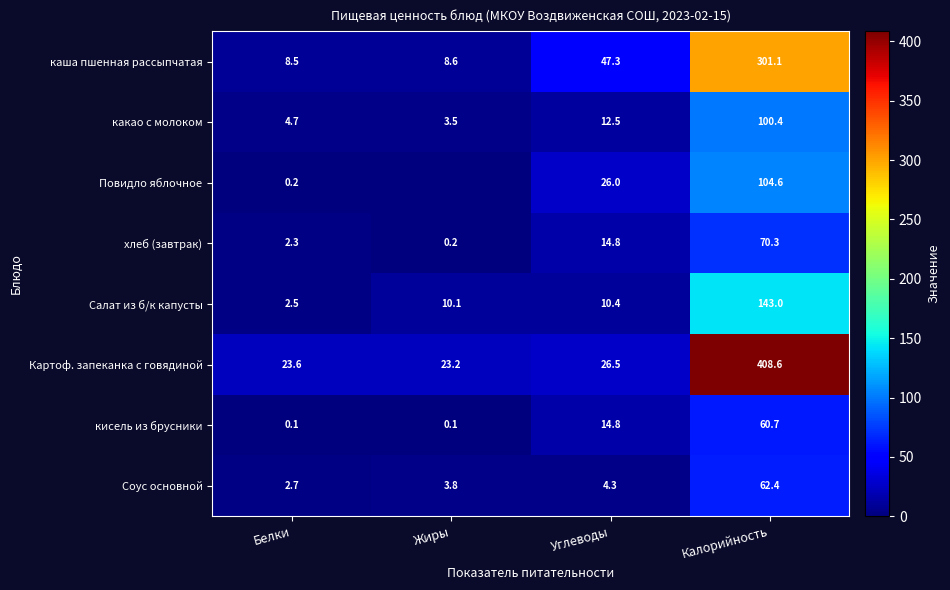

What is the minimum value for Салат из б/к капусты?

2.5